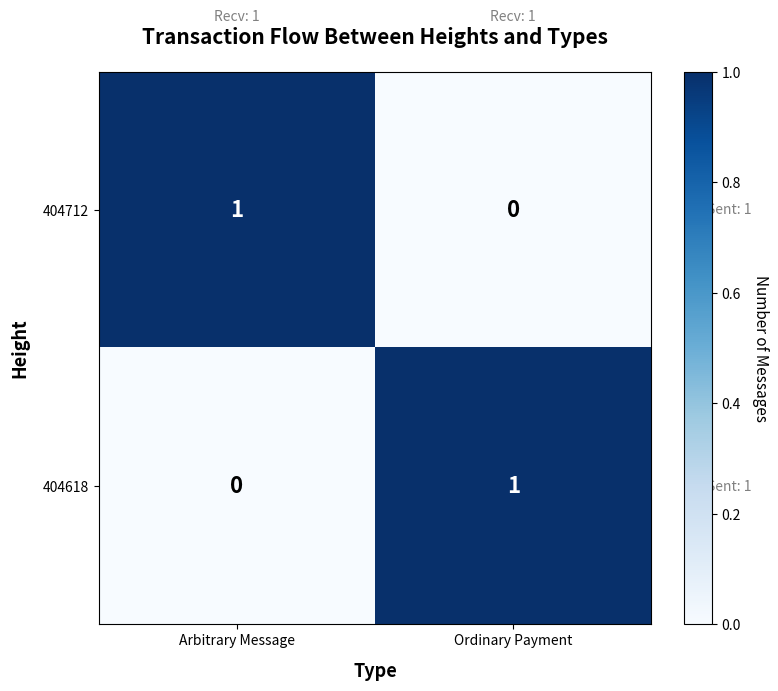

List the labels in order of 404618 value, largest first.

Ordinary Payment, Arbitrary Message